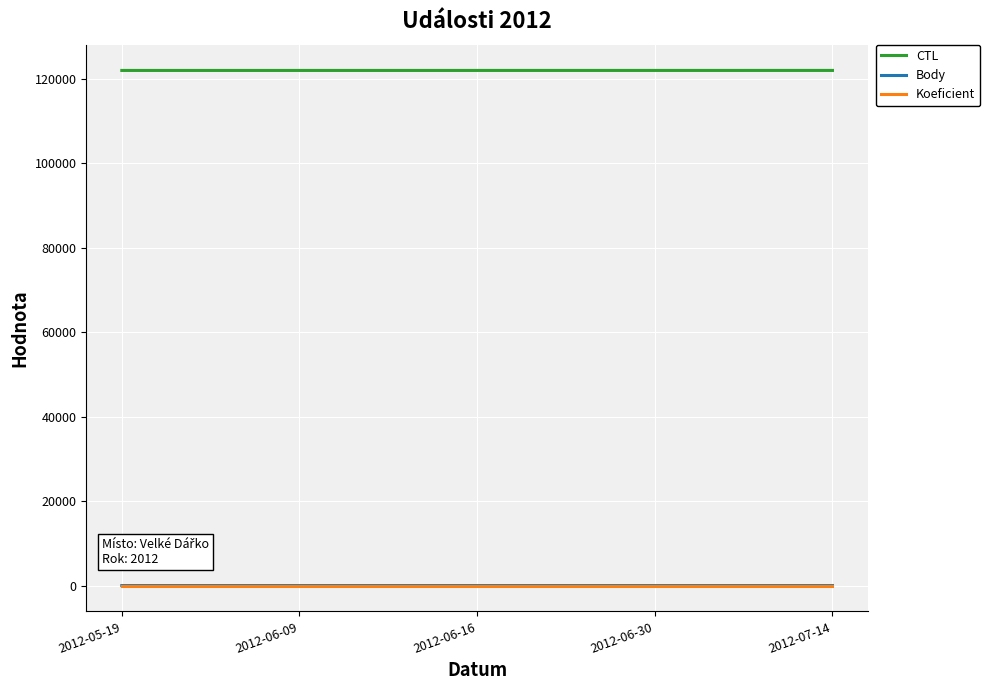

The value of CTL at 2012-06-16 is 77305. True or false?

False